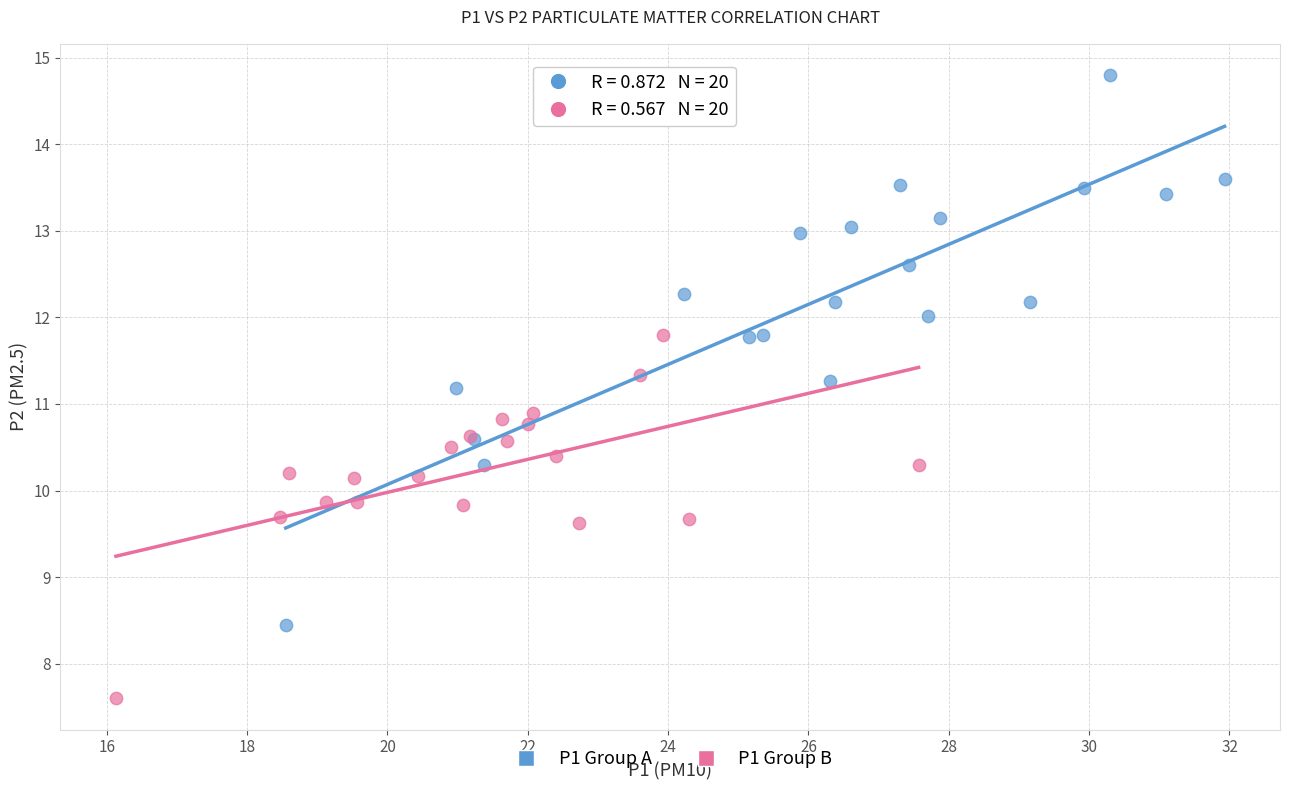

Which series reaches the maximum Y coordinate?

P1 Group A